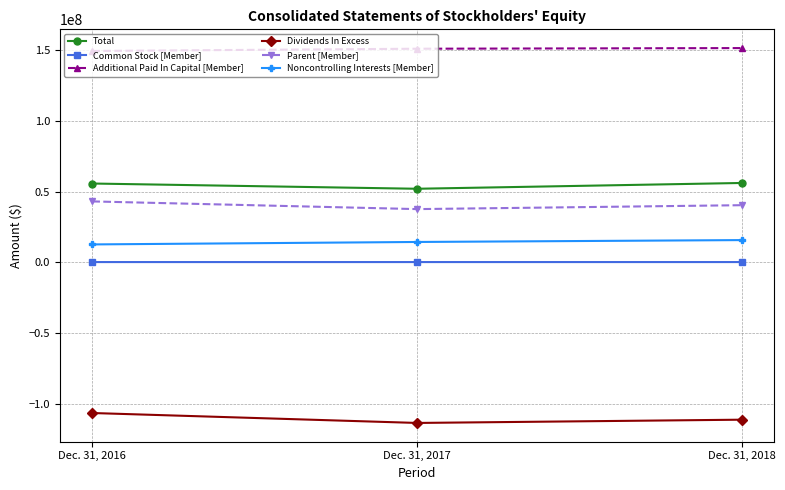

Rank the series at Dec. 31, 2017 from highest to lowest value.

Additional Paid In Capital [Member], Total, Parent [Member], Noncontrolling Interests [Member], Common Stock [Member], Dividends In Excess